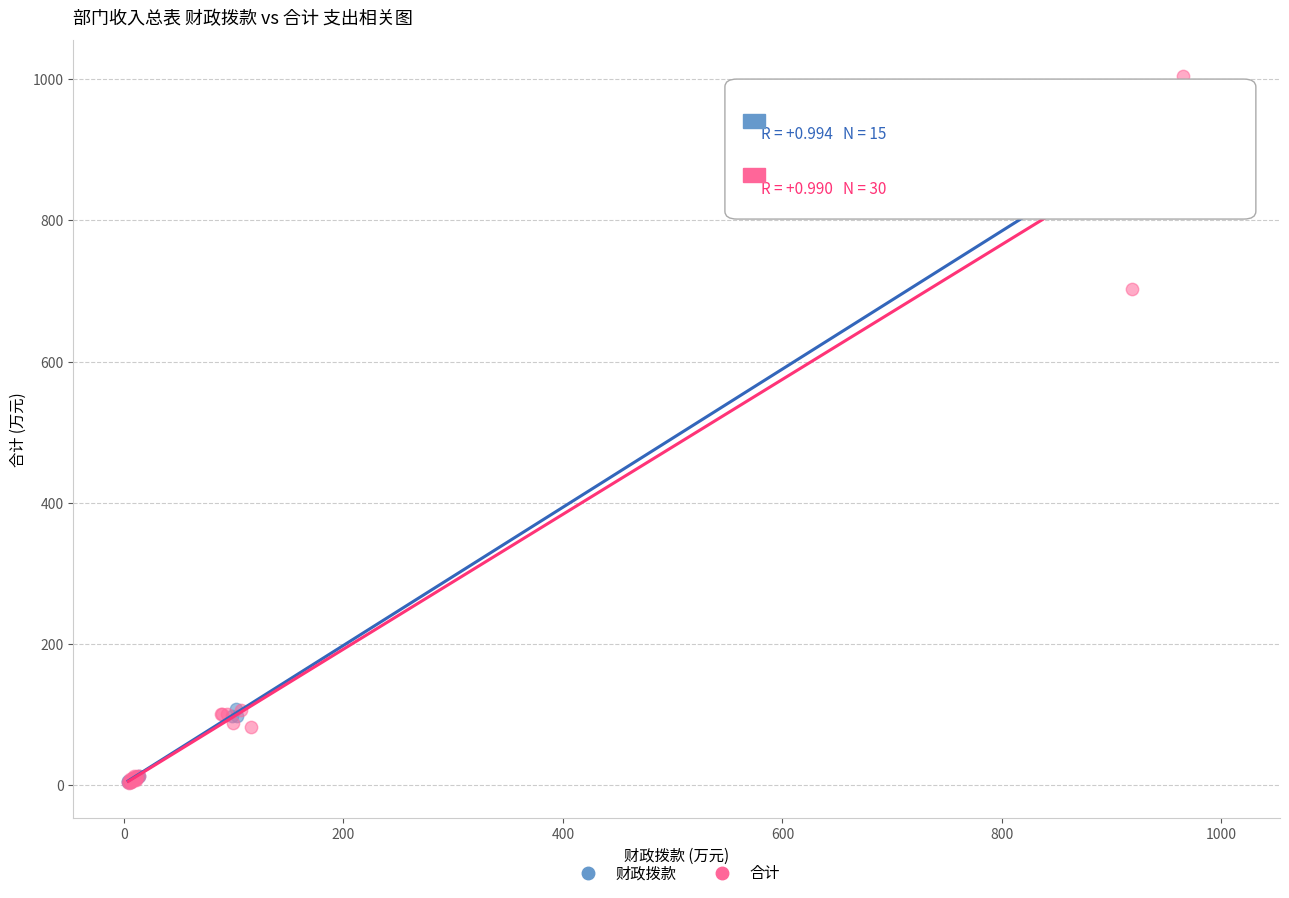

Which series has the widest spread of Y values?

合计